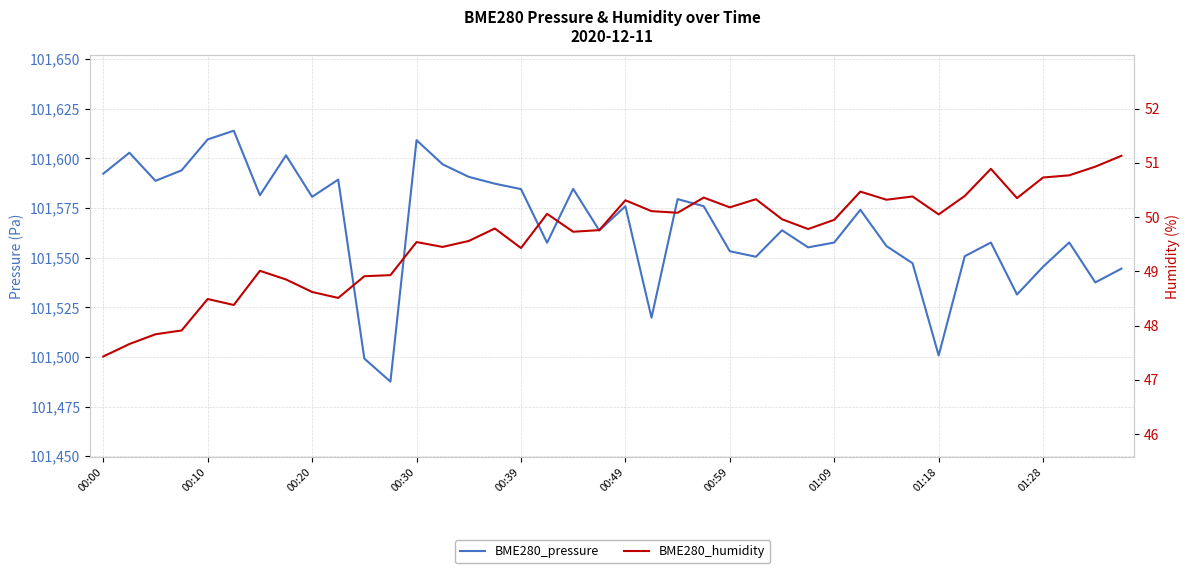

What is the difference between the maximum and minimum values in the BME280_humidity series?

3.7